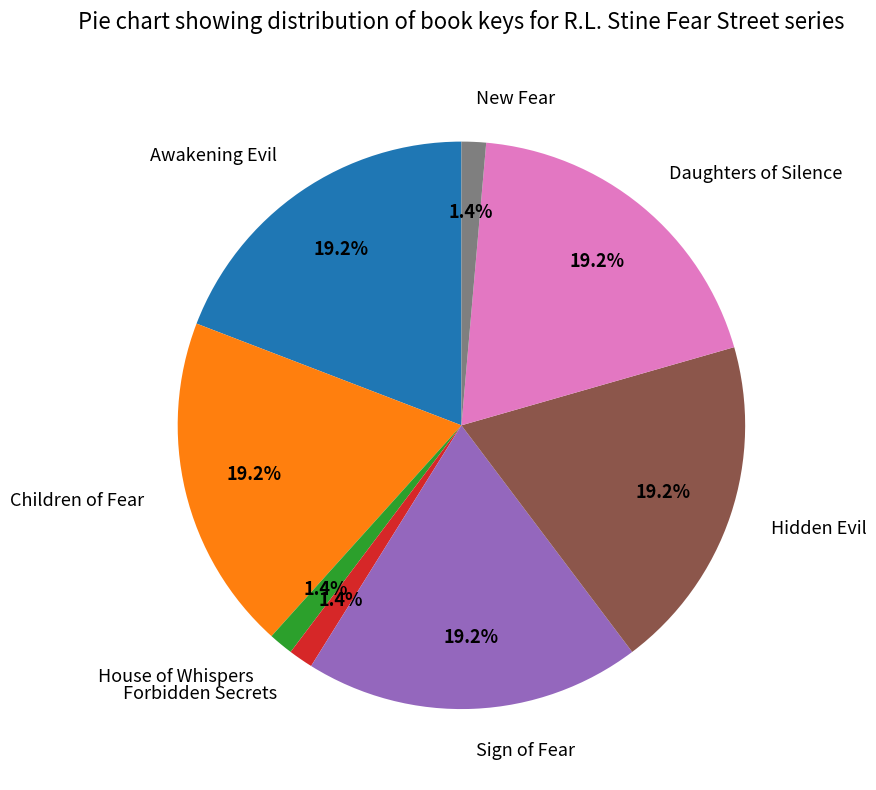

Does House of Whispers account for over 50% of the chart?

No